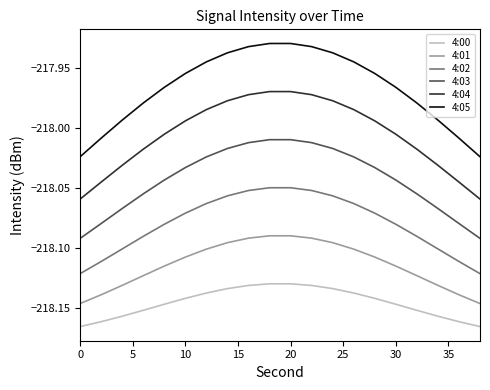

True or false: 4:04 and 4:00 intersect in this chart.

False